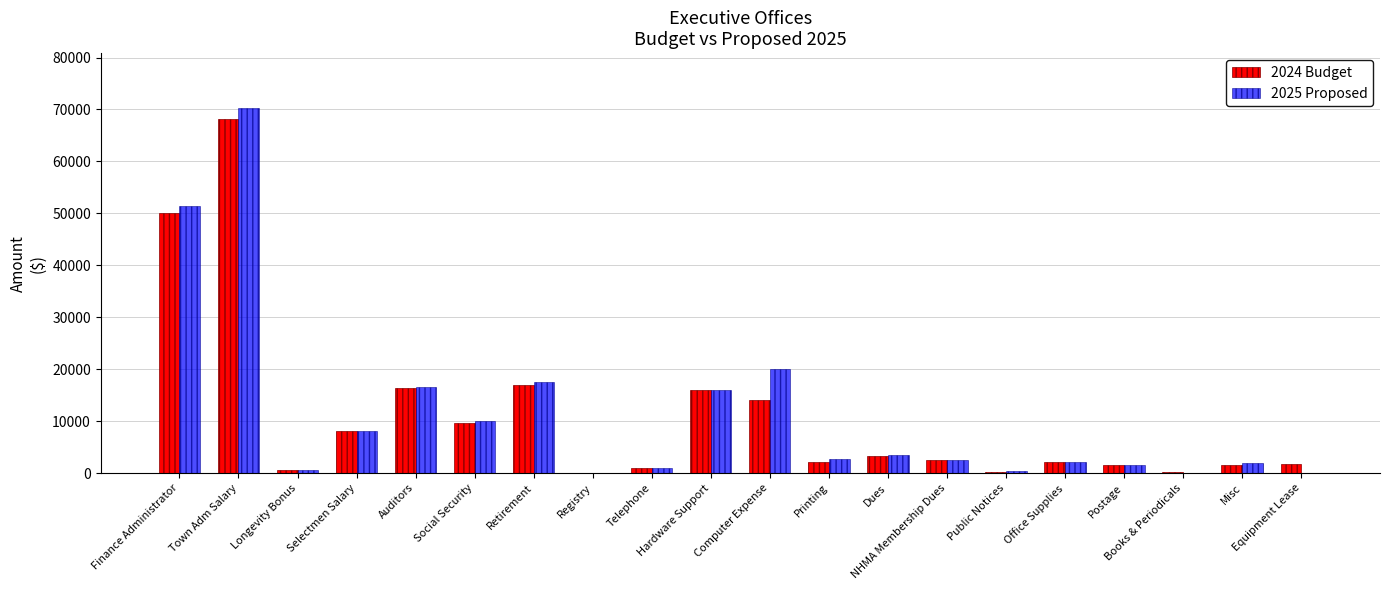

What is the minimum value for 2024 Budget?

100.0